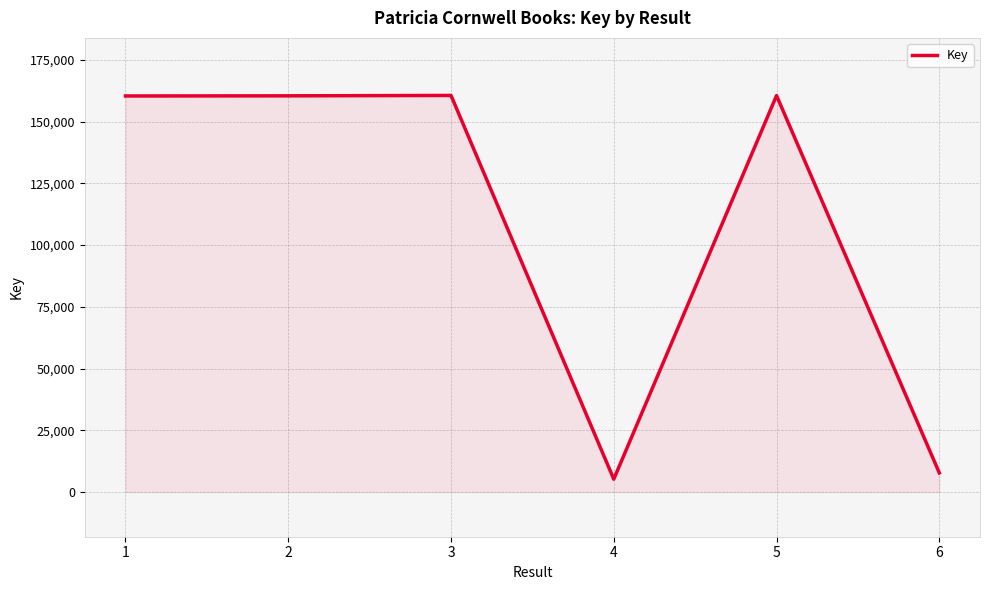

What is the maximum value shown in the chart?

160585